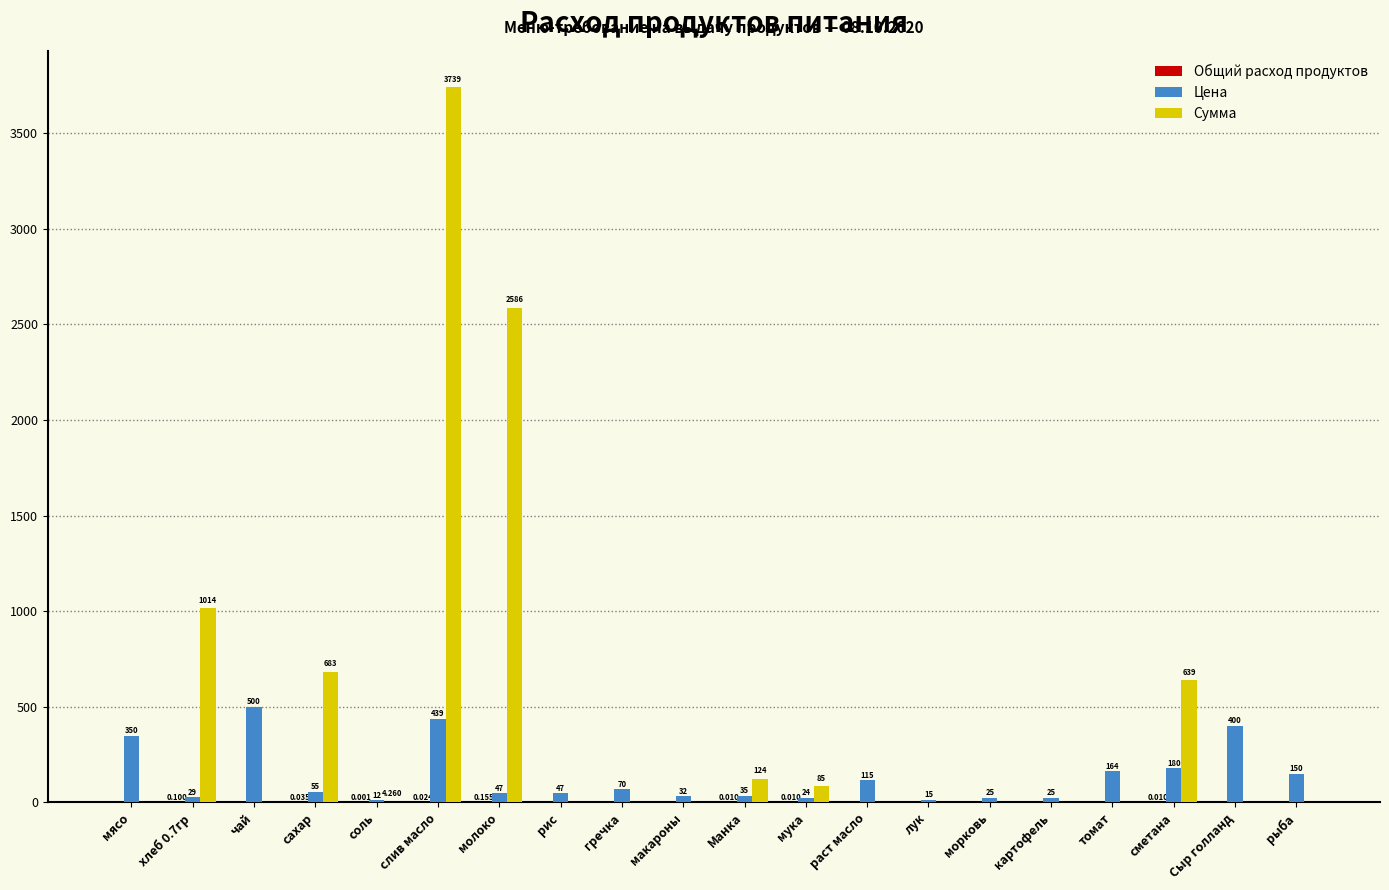

Does the chart contain stacked bars?

No